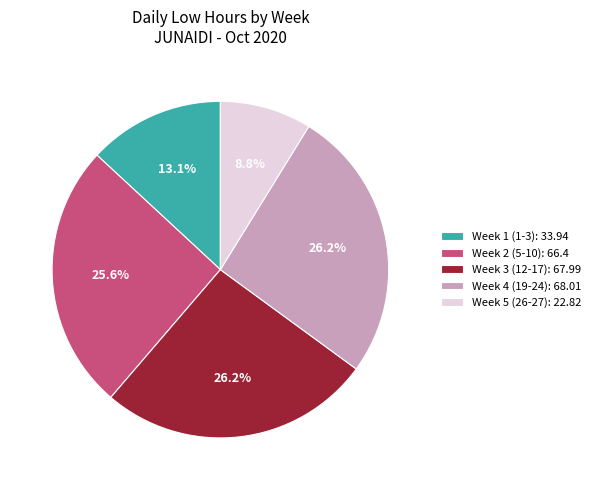

Is there a majority slice in this chart?

No